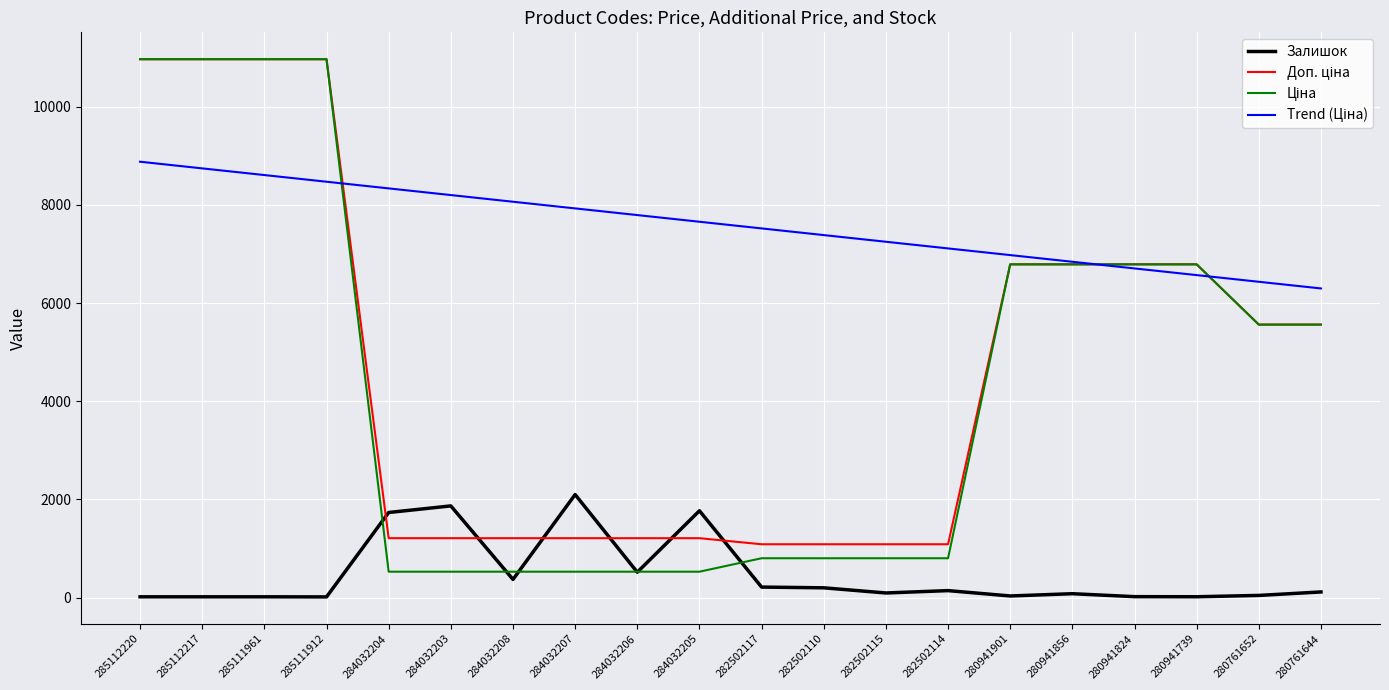

Where does the Залишок series first go above 116?

284032204